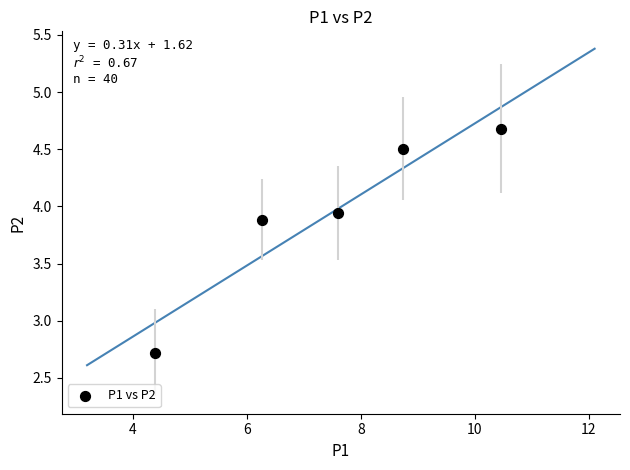

What is the range of X values (max minus min)?

6.1